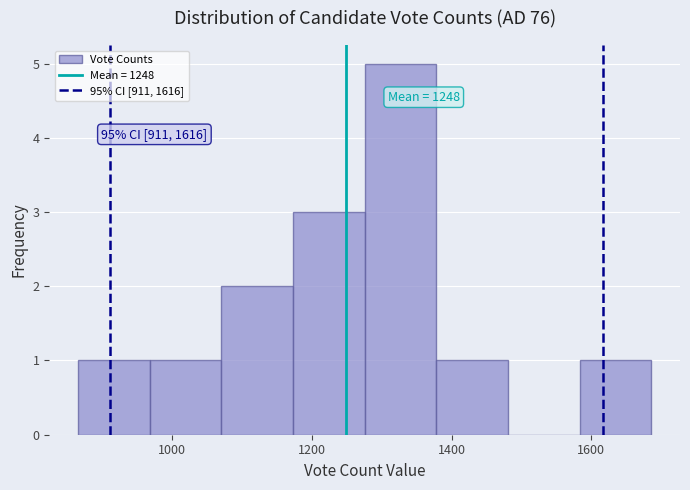

Over which range of the x-axis is the bar tallest?

1280 to 1380